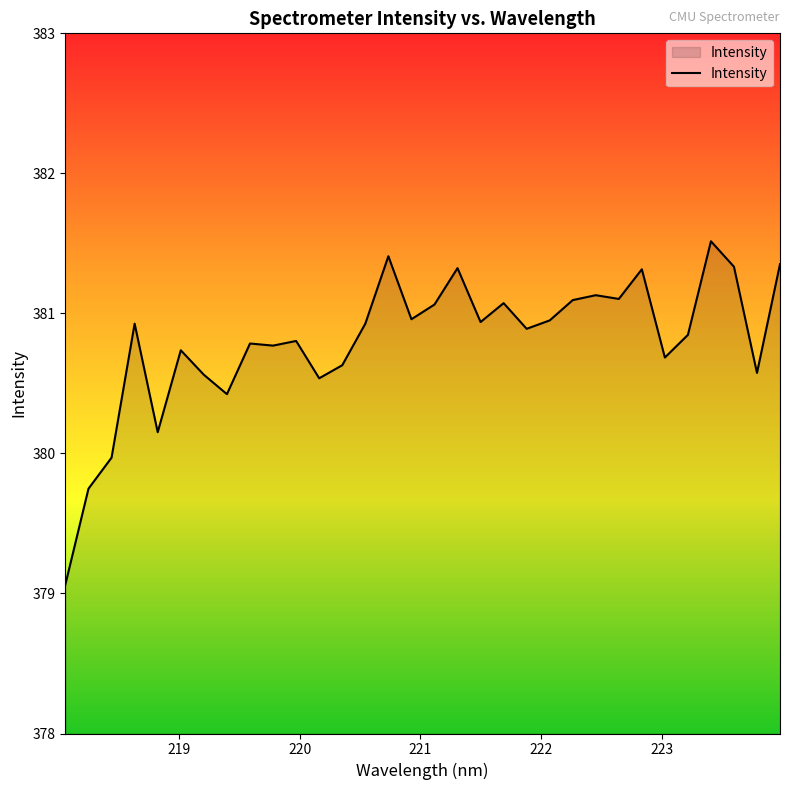

Does the chart have visible grid lines?

No